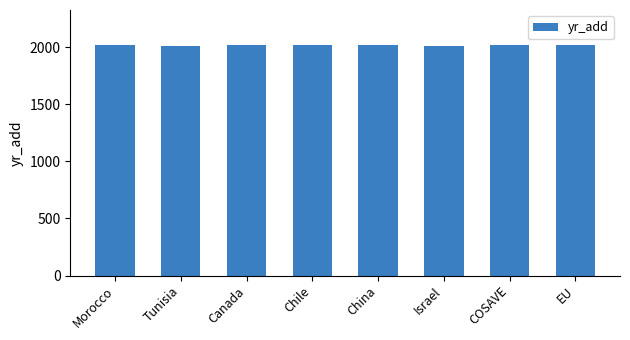

True or false: the data shows 2019 at EU.

True